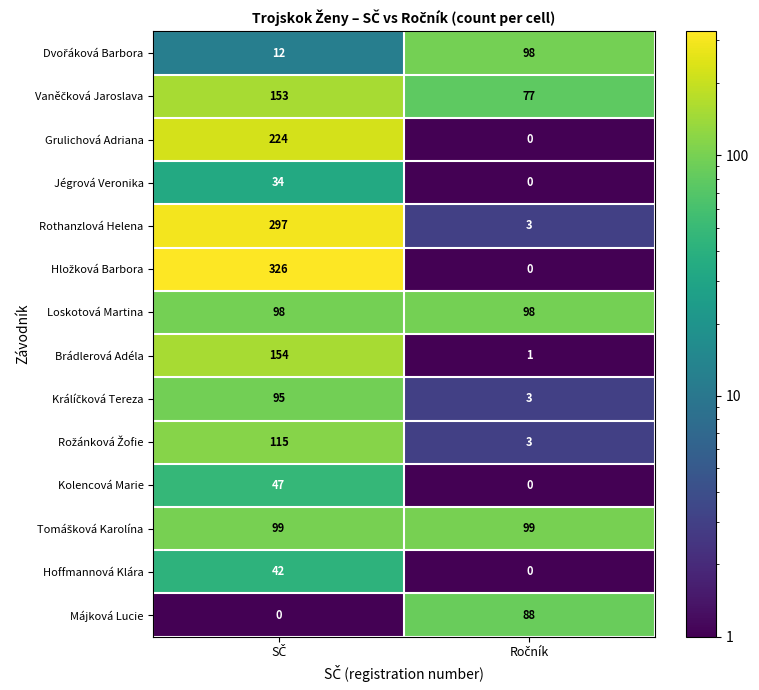

What is the maximum value shown in the chart?

326